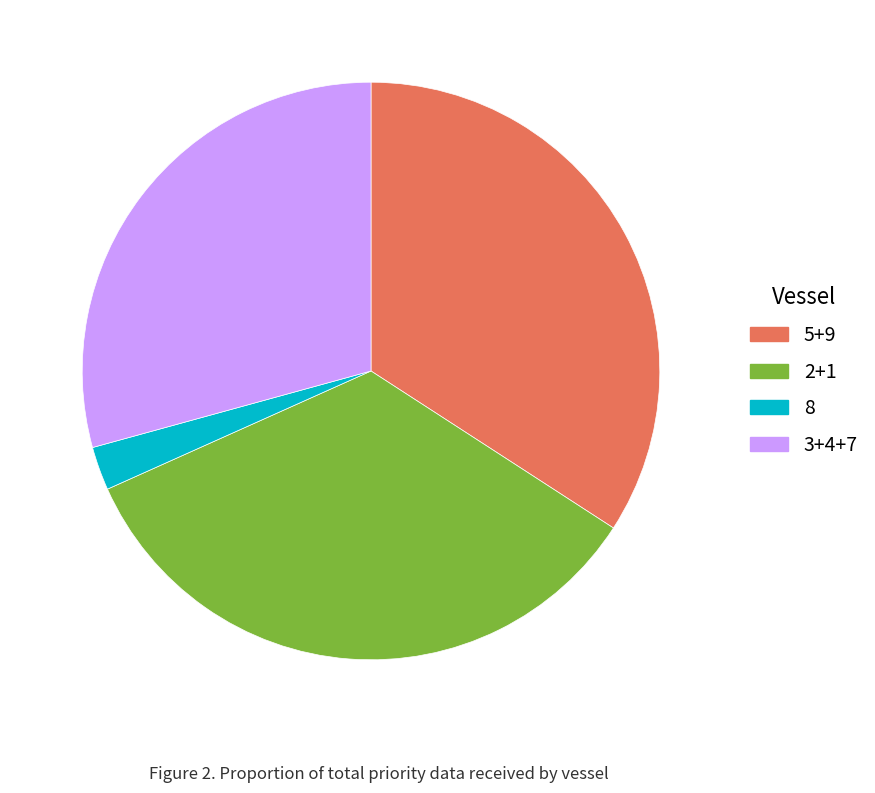

Does 8 represent more than half of the total?

No